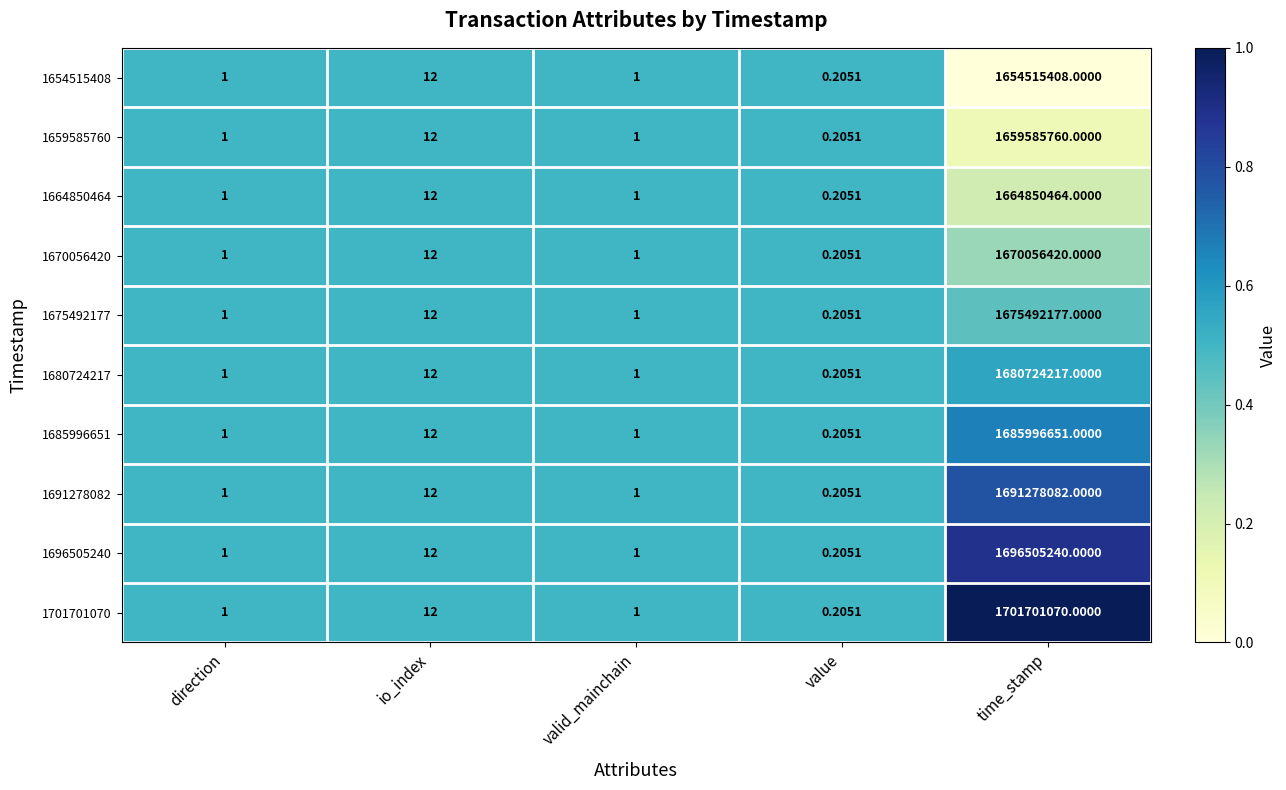

Which label corresponds to the largest value in the chart?

time_stamp